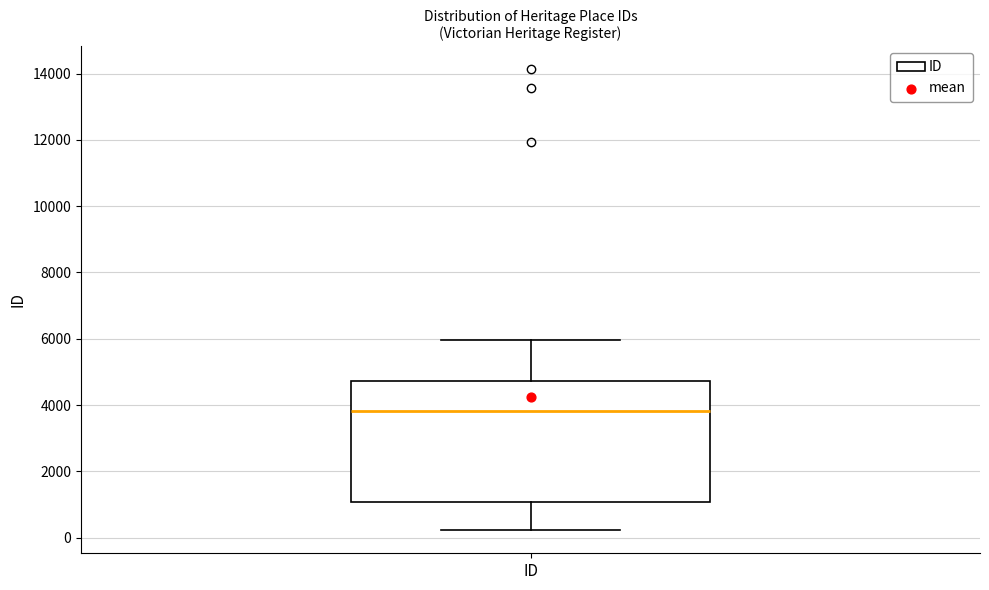

Read this box plot against the y-axis: the position of the median line, the range covered by the box, and the ends of both whiskers. The values are not printed on the chart, so give them approximately, as read against the axis.

median 3800, box 1000 to 4800, whiskers 200 to 6000